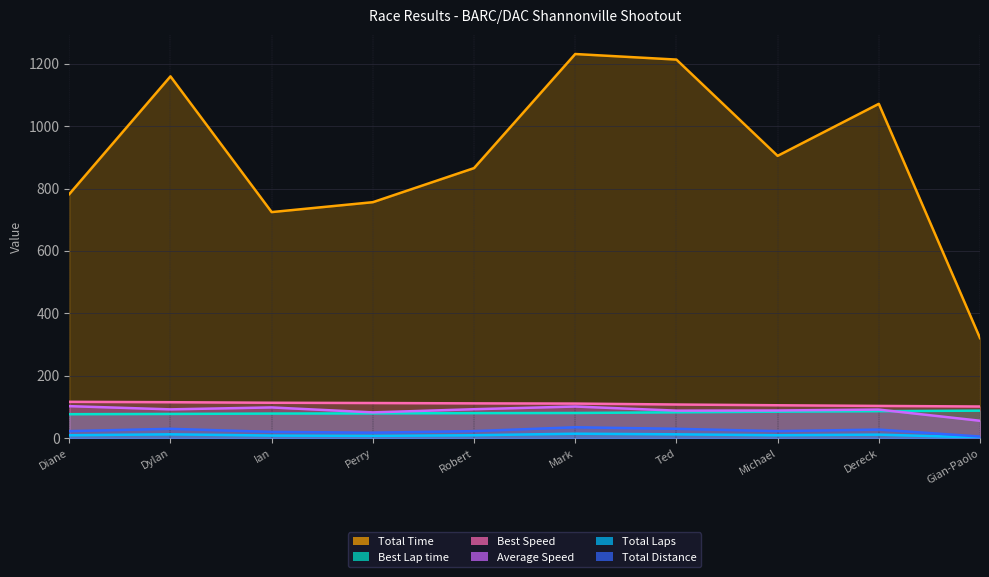

Between Gian-Paolo and Michael, which is larger?

Michael